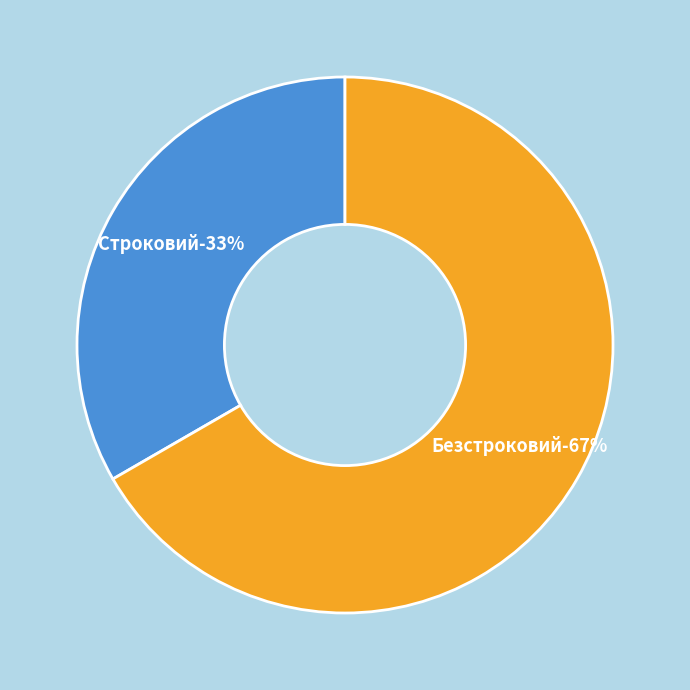

Combined, what portion of the pie is Строковий and Безстроковий?

100.0%